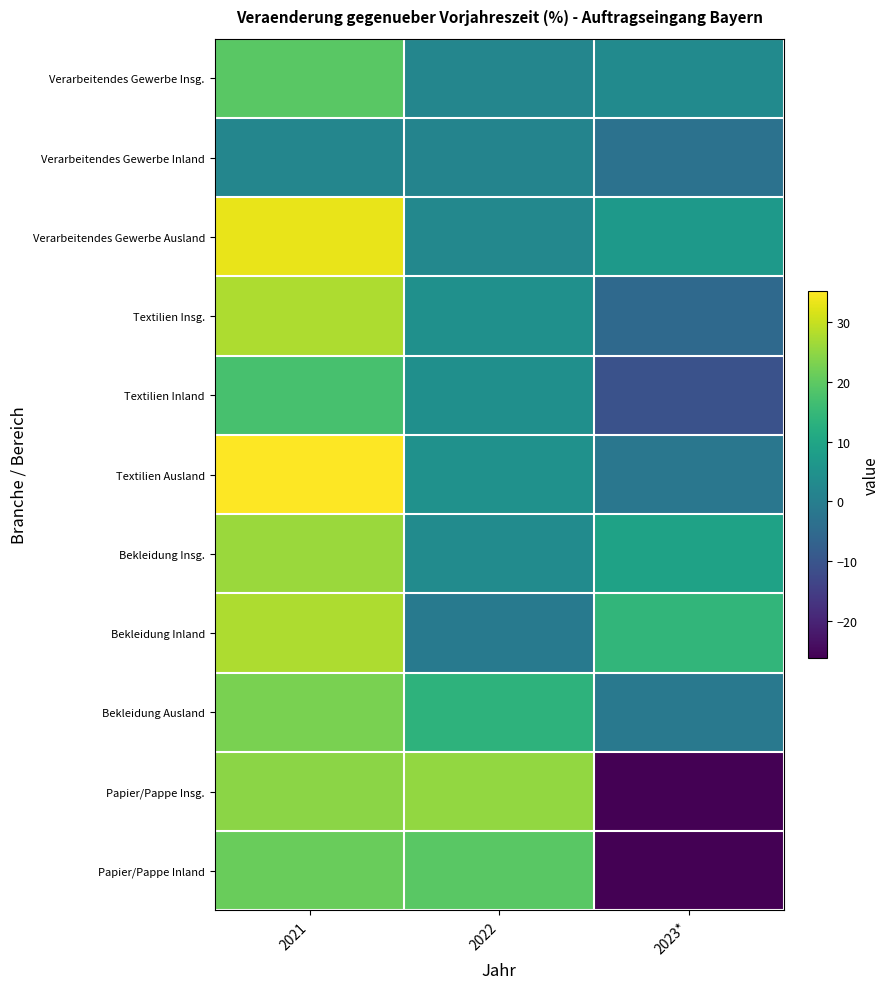

How many series are shown in this chart?

11